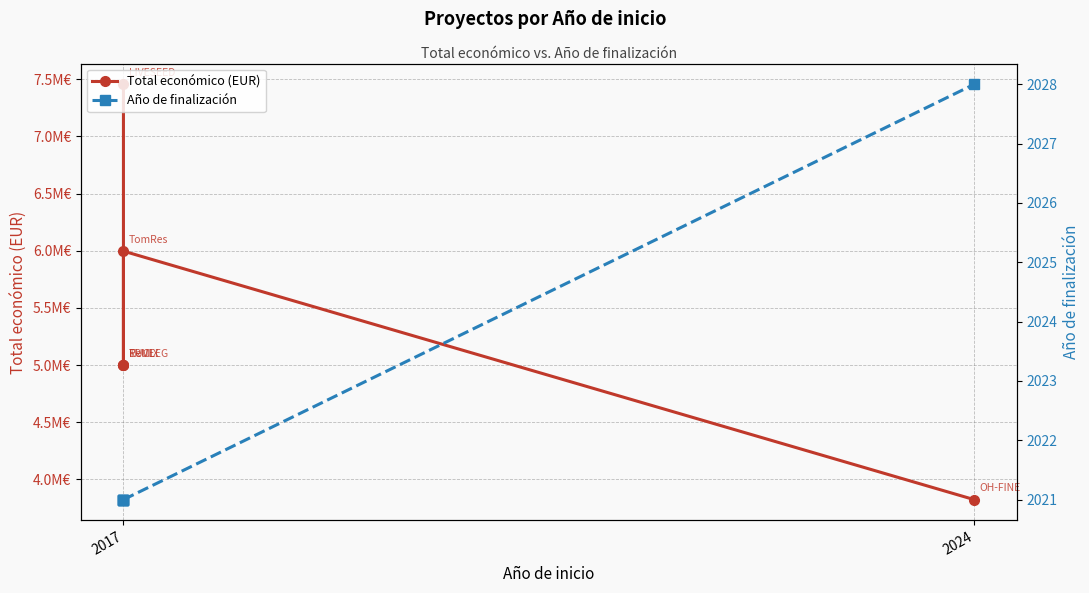

What is the difference between the Año de finalización values at 2017 and 2024?

7